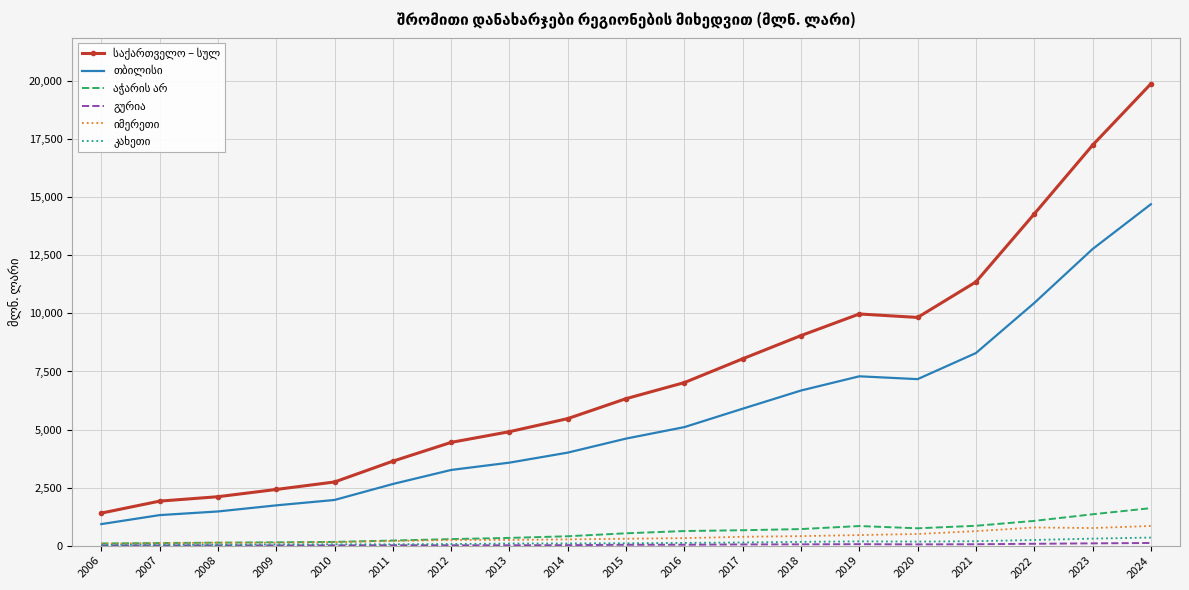

At which category is the sum across all series the highest?

2024